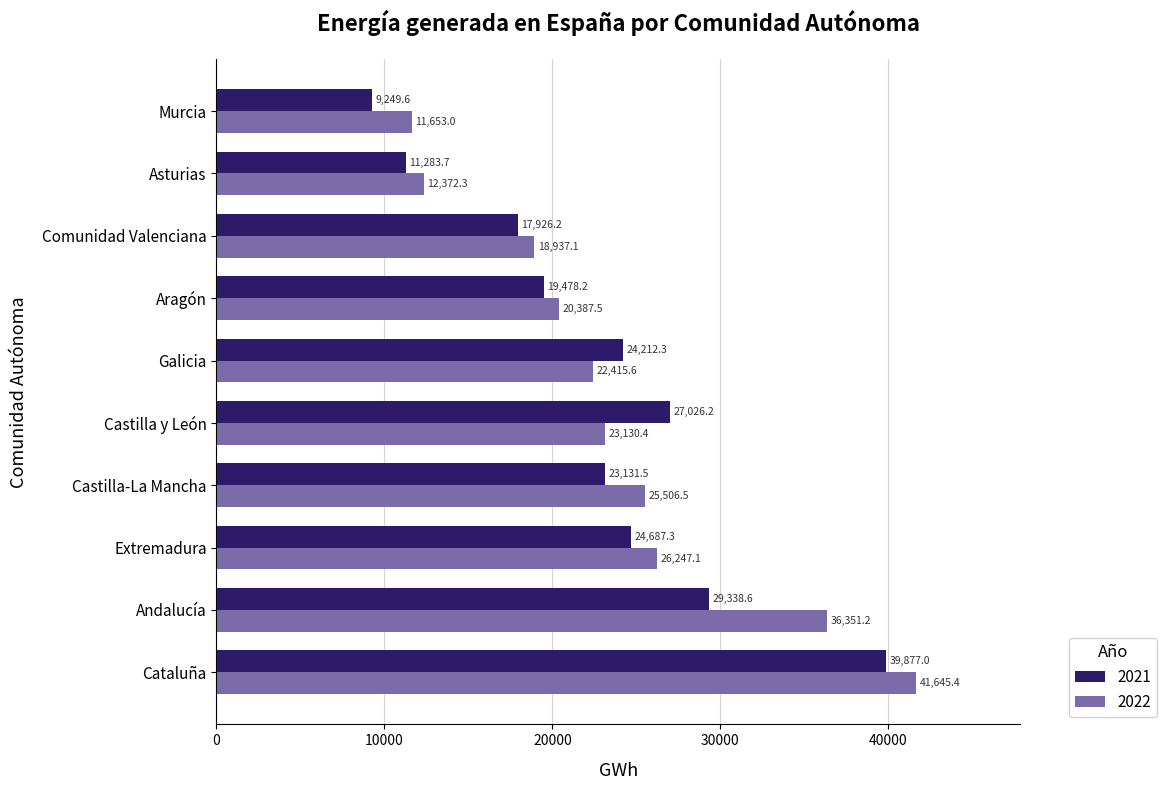

What is the difference between the 2021 values at Cataluña and Castilla-La Mancha?

16745.5